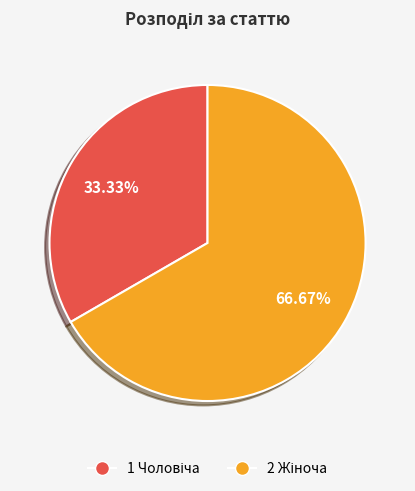

Is there any slice that represents more than half of the pie?

Yes